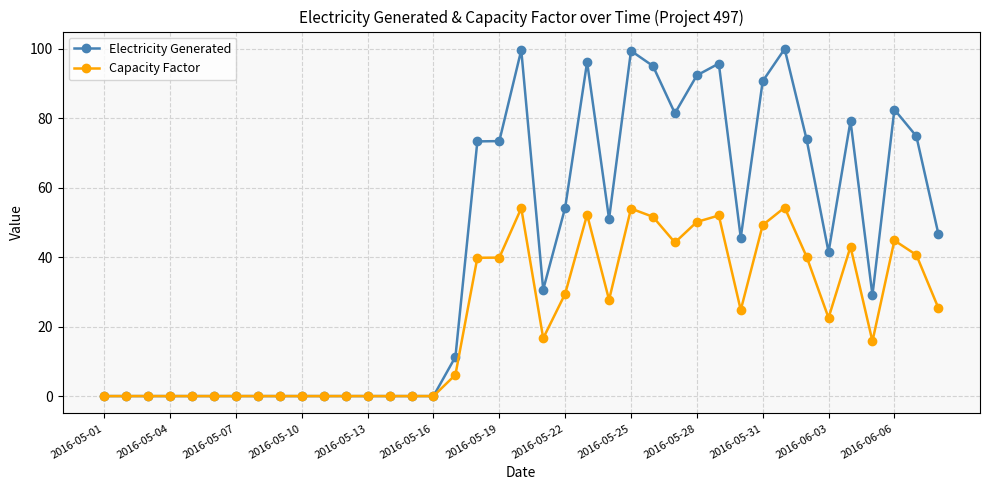

What is the difference between the second highest and minimum values in the Capacity Factor series?

54.1